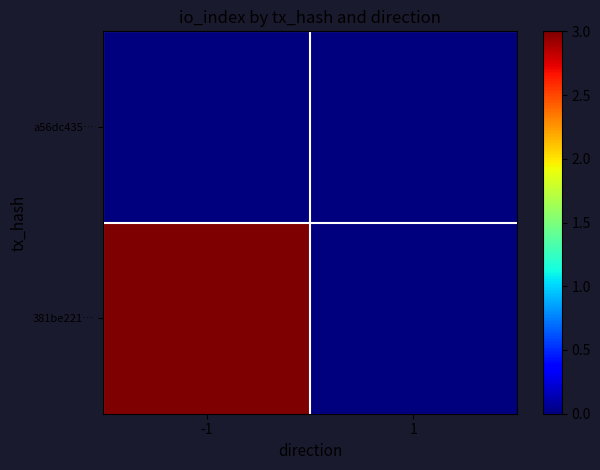

What is the sum of all 381be221… values?

3